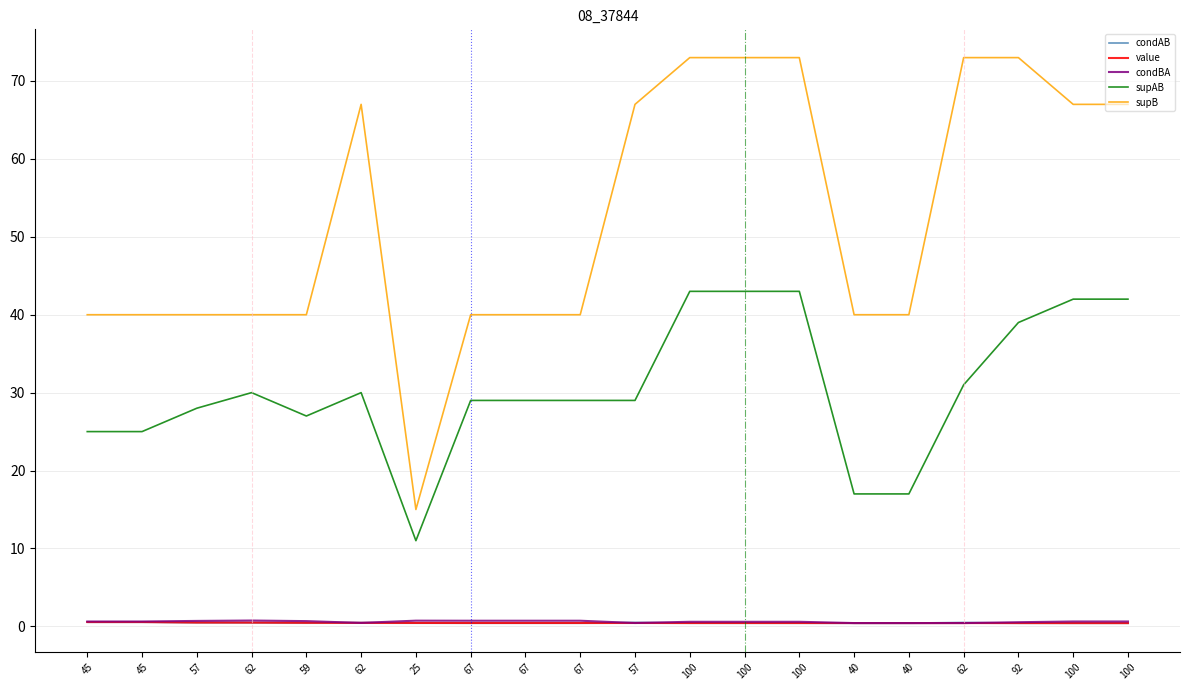

How many lines are shown in the chart?

5